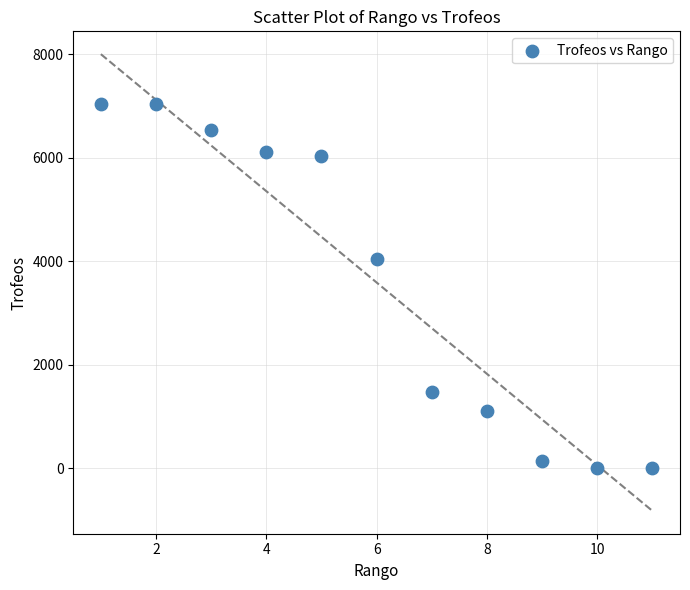

What is the average Y value?

3591